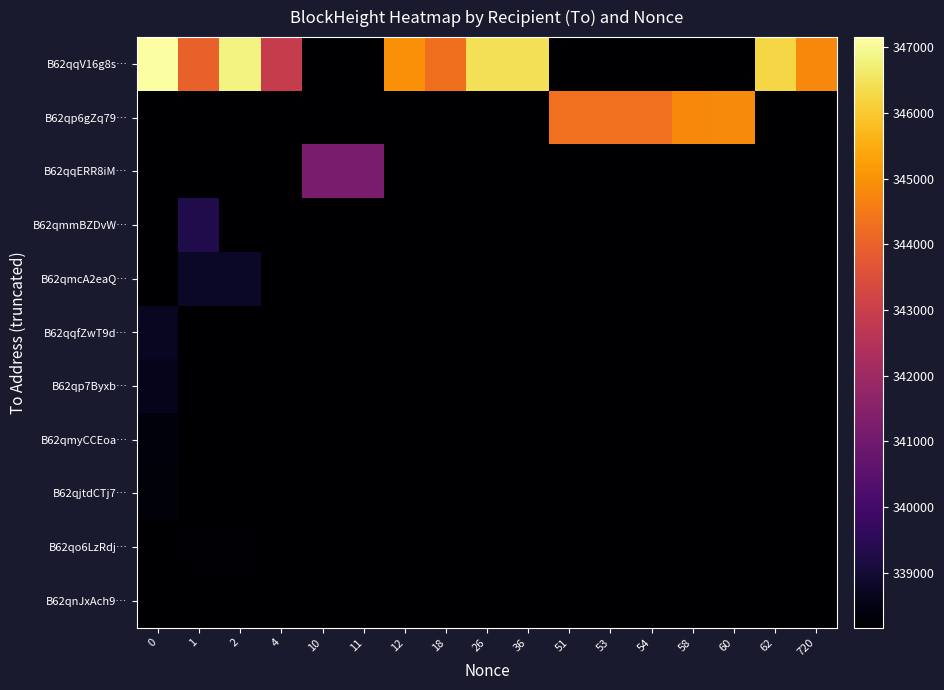

Which series has the widest spread of values?

row_0